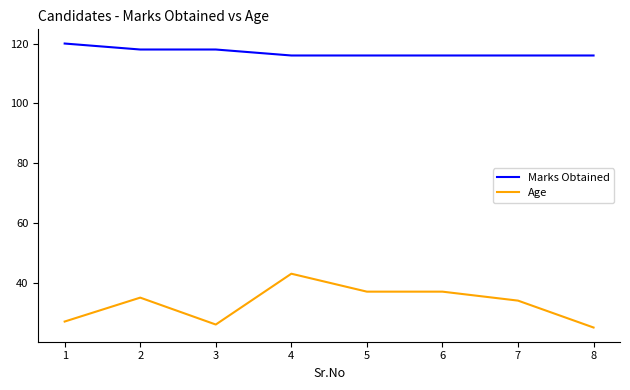

Rank the series at 1 from lowest to highest value.

Age, Marks Obtained